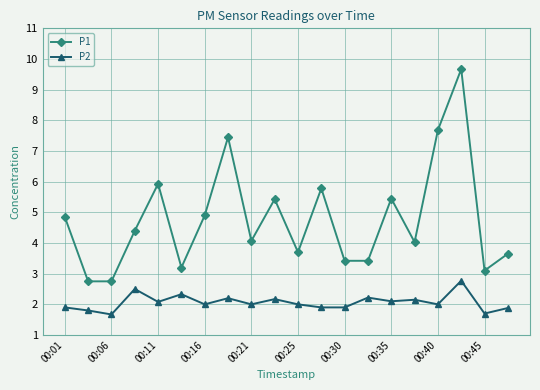

Which series has the largest range (max minus min)?

P1